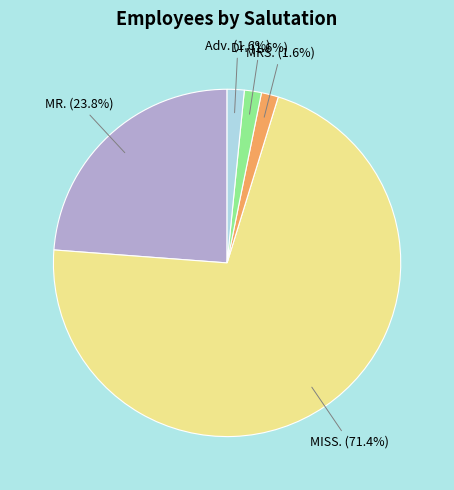

What is the total percentage of Adv. and MISS.?

73.0%